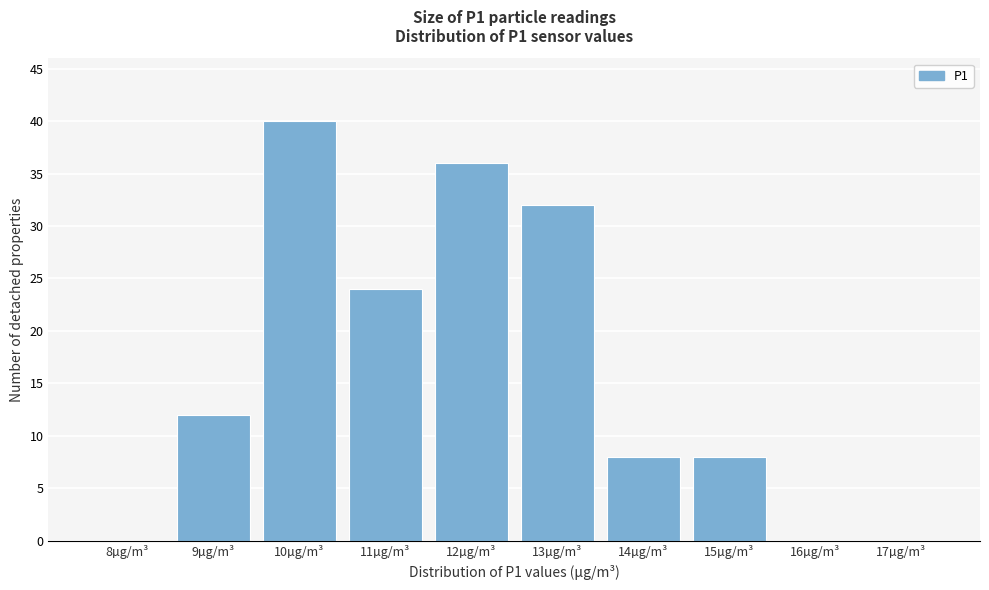

Reading left to right, transcribe all the data shown in this chart.

8µg/m³=0	9µg/m³=12	10µg/m³=40	11µg/m³=24	12µg/m³=36	13µg/m³=32	14µg/m³=8	15µg/m³=8	16µg/m³=0	17µg/m³=0